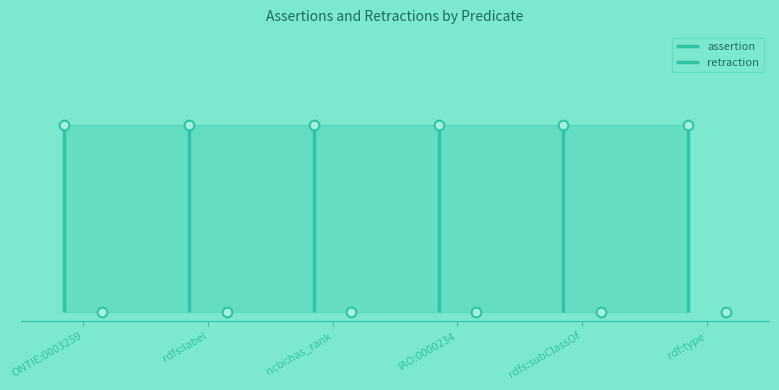

Rank the categories by retraction value from highest to lowest.

ONTIE:0003259, rdfs:label, ncbi:has_rank, IAO:0000234, rdfs:subClassOf, rdf:type